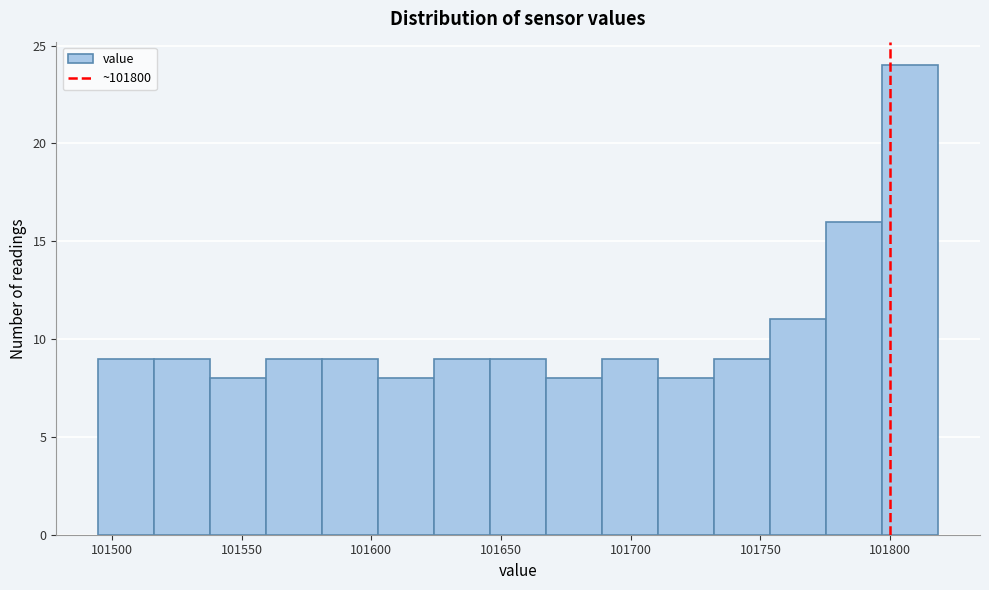

Which range on the x-axis has the tallest bar?

101795 to 101820